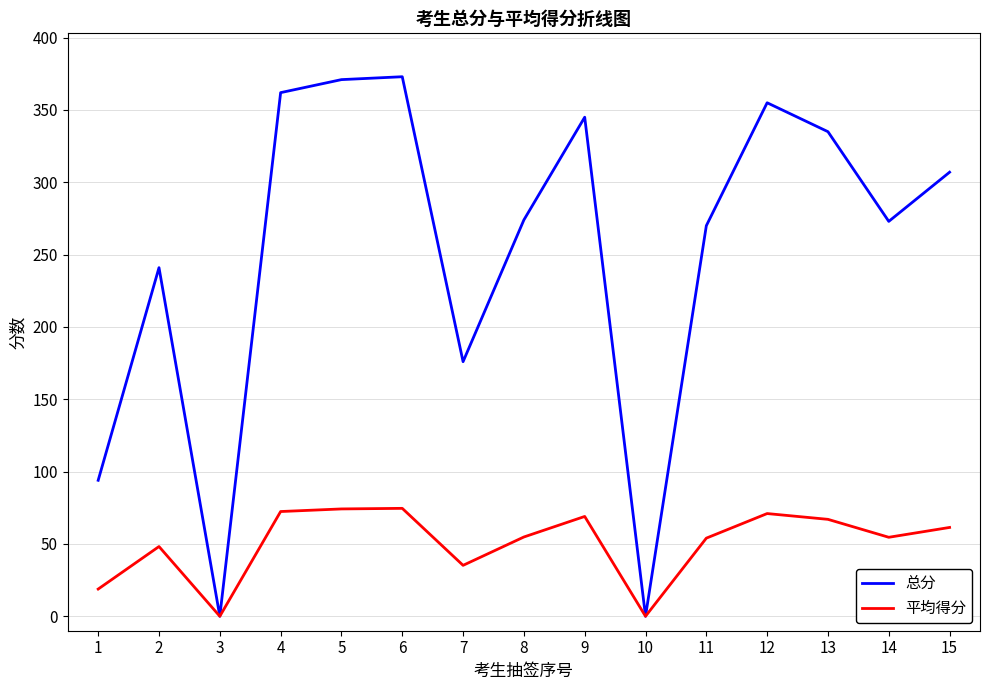

At 4, list the series in order from smallest to largest.

平均得分, 总分